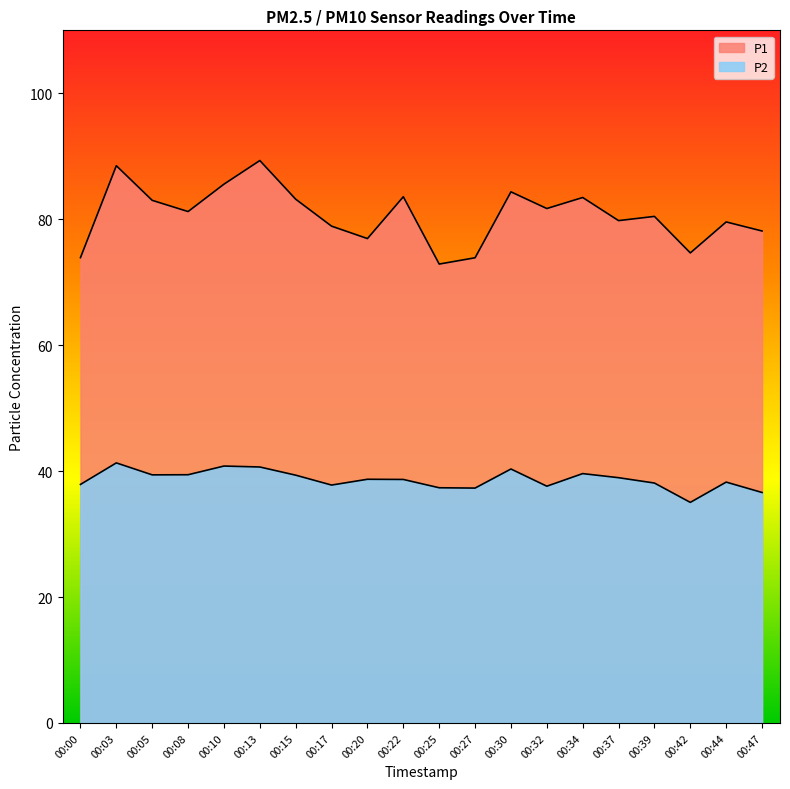

Reading left to right, list all the values displayed in this chart.

P1: 00:00=73.9	00:03=88.5	00:05=83.0	00:08=81.2	00:10=85.6	00:13=89.3	00:15=83.2	00:17=78.9	00:20=76.9	00:22=83.6	00:25=72.9	00:27=73.9	00:30=84.3	00:32=81.7	00:34=83.5	00:37=79.8	00:39=80.5	00:42=74.7	00:44=79.6	00:47=78.1
P2: 00:00=37.9	00:03=41.3	00:05=39.4	00:08=39.4	00:10=40.8	00:13=40.6	00:15=39.4	00:17=37.8	00:20=38.7	00:22=38.7	00:25=37.4	00:27=37.3	00:30=40.3	00:32=37.6	00:34=39.6	00:37=39.0	00:39=38.1	00:42=35.0	00:44=38.2	00:47=36.6